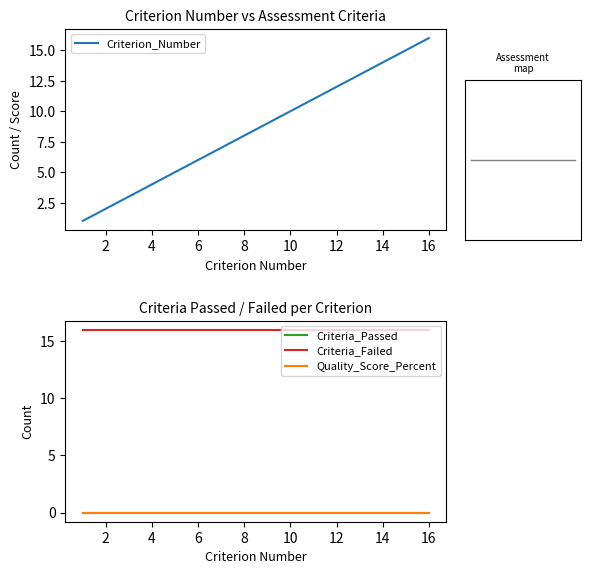

True or false: Quality_Score_Percent and Criteria_Passed cross at least once.

False